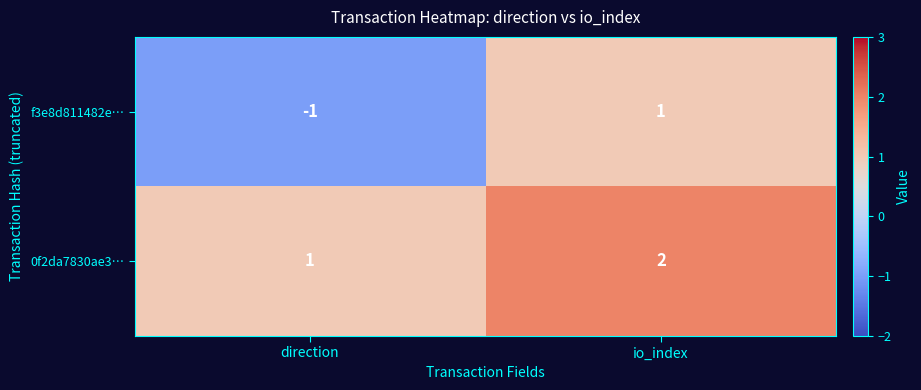

Which category has the lowest value across all series?

direction